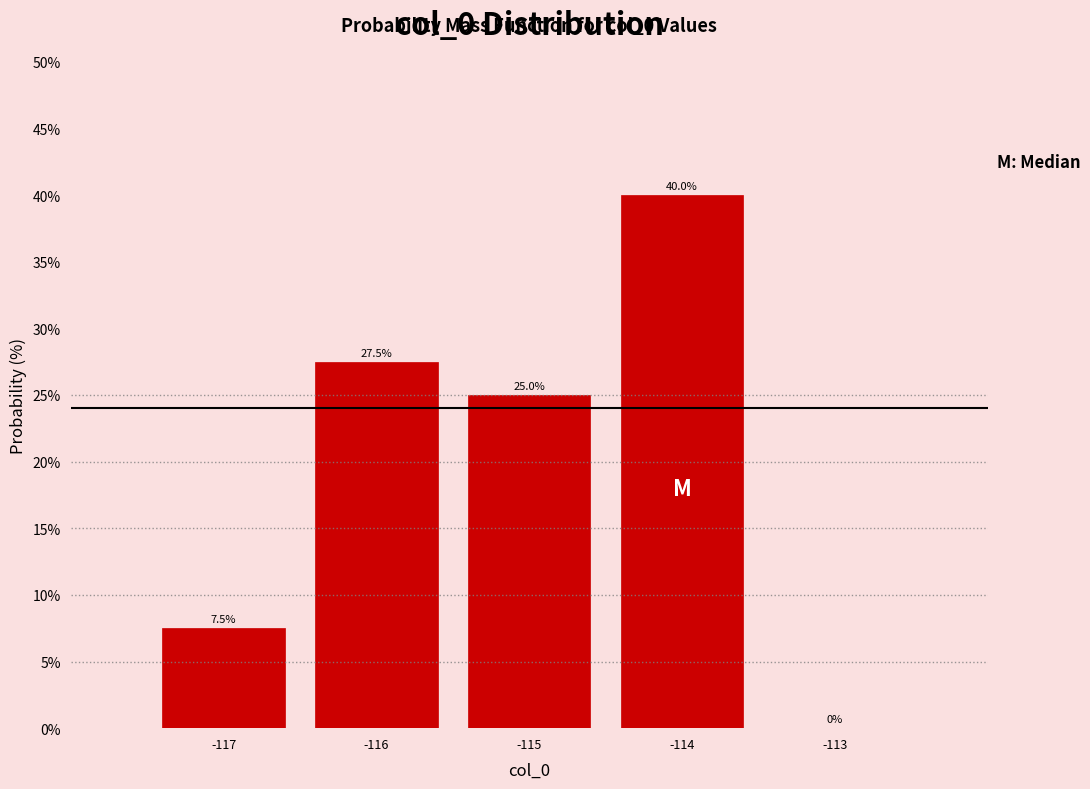

Which range on the x-axis has the tallest bar?

-114.5 to -113.5